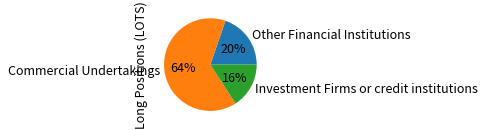

Is the sum of Other Financial Institutions and Investment Firms or credit institutions greater than half?

No